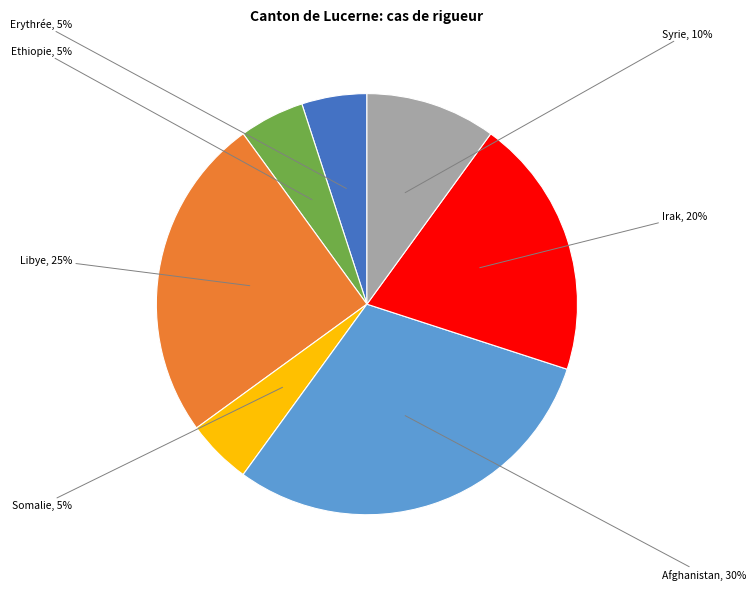

Does any single category account for the majority?

No